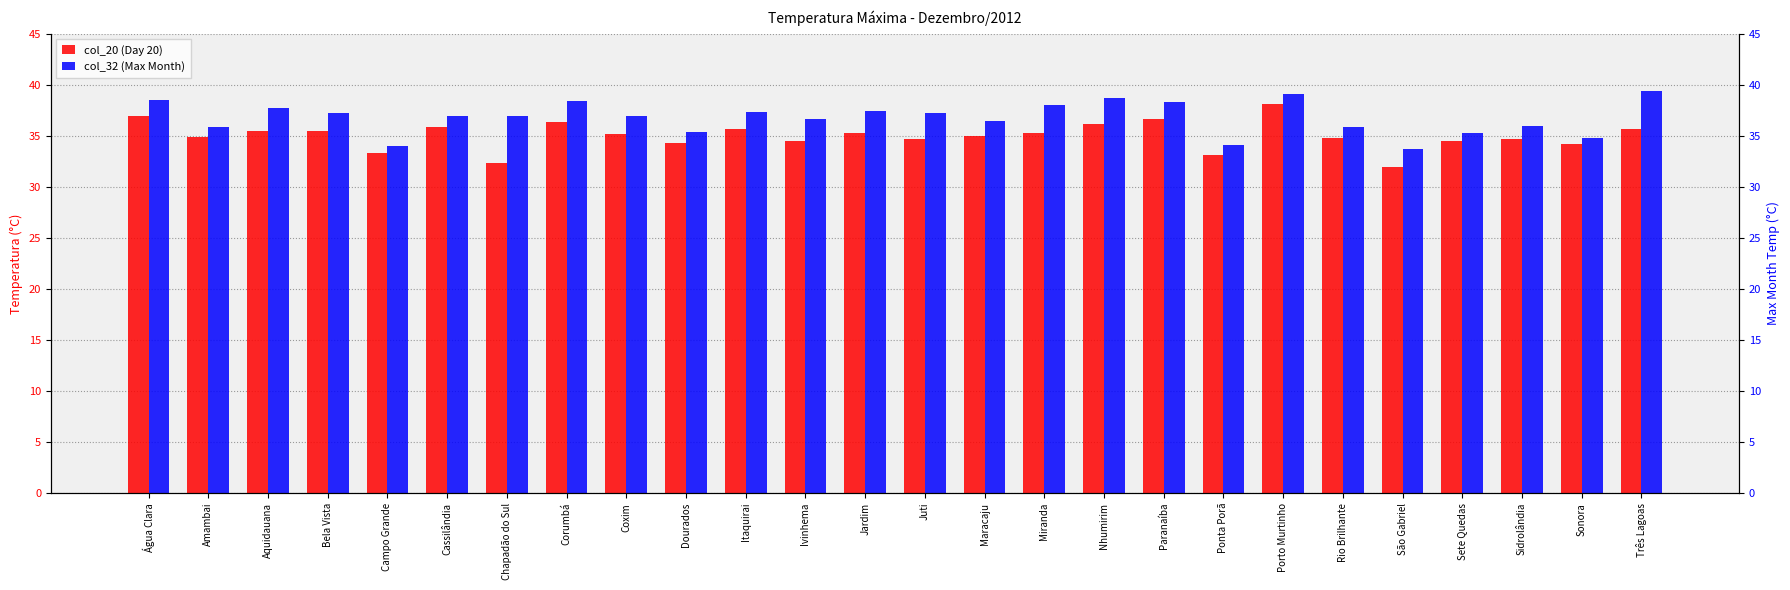

What is the label of the 21st bar from the left?

Rio Brilhante